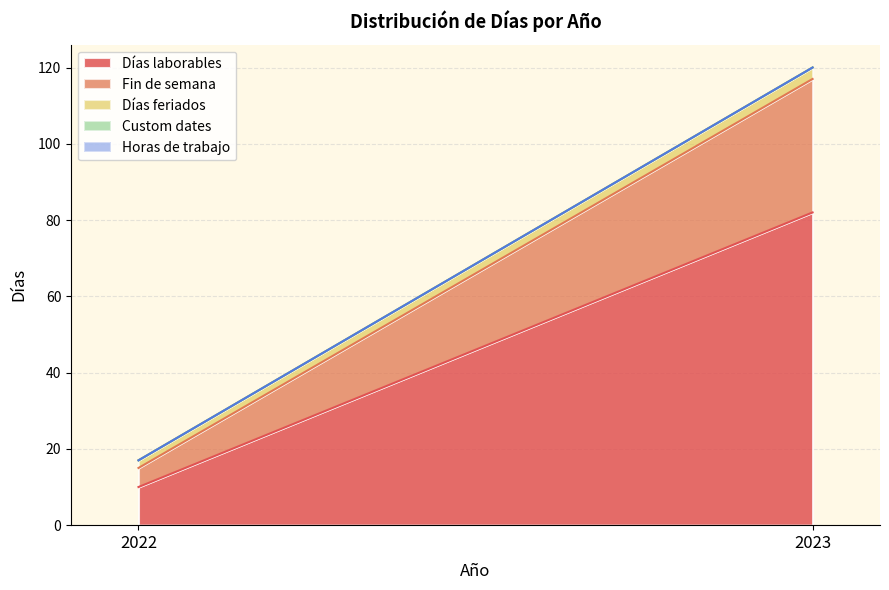

What is the sum of all Fin de semana values?

40